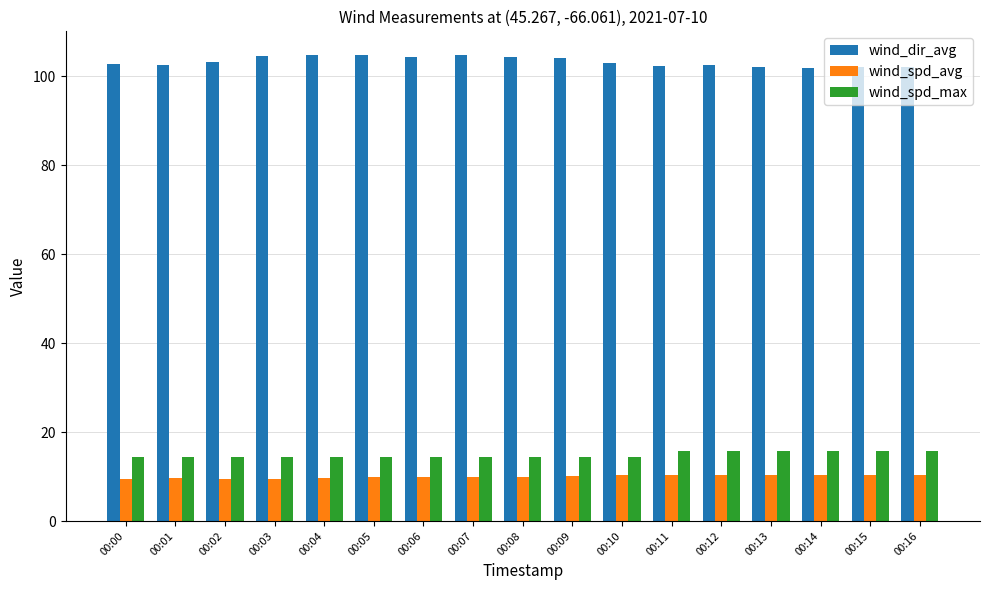

What is the total value across all series at 00:08?

128.8